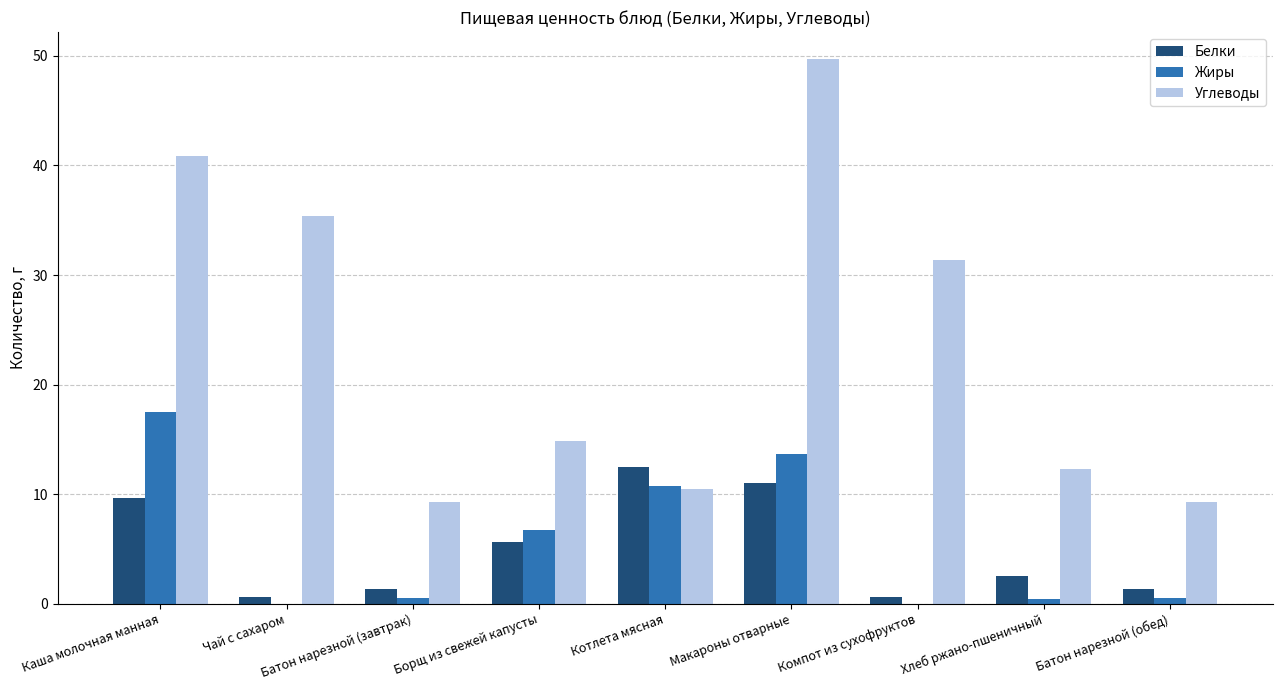

How many data points does each series have?

9